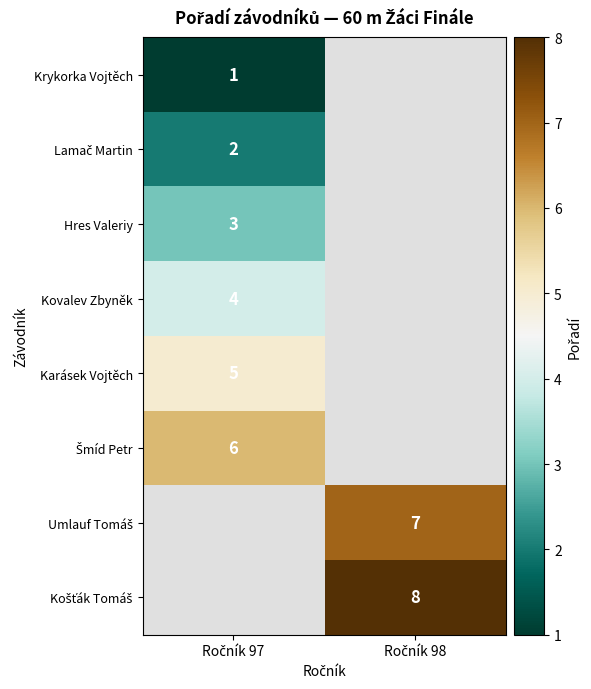

Between Ročník 98 and Ročník 97, which is larger?

Ročník 97